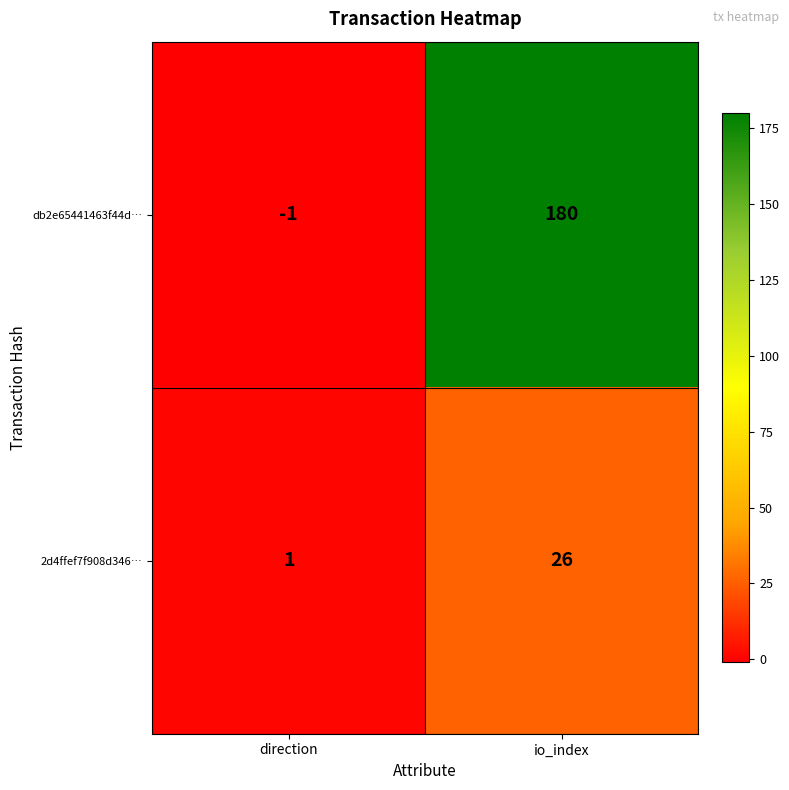

What is the sum of the db2e65441463f44d… values at direction and io_index?

179